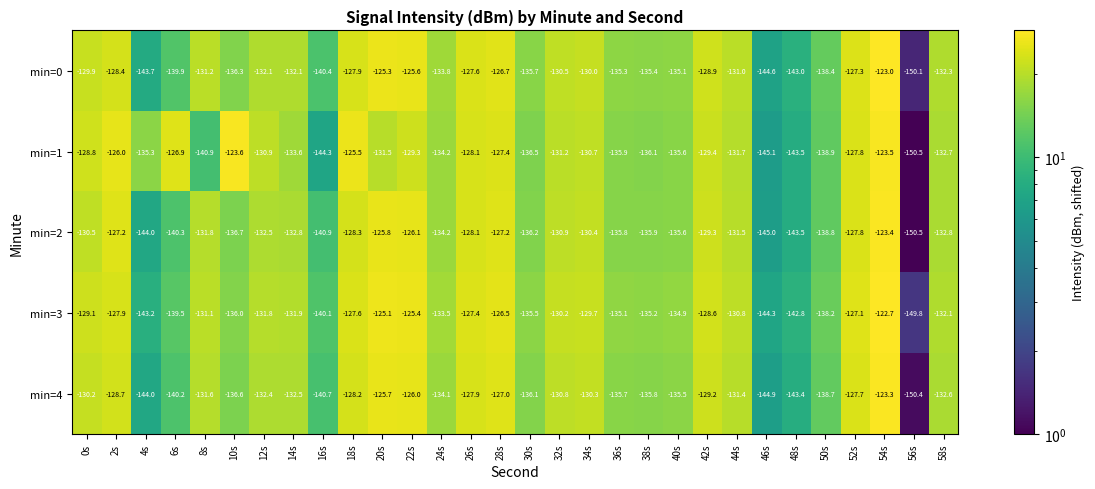

How many categories are shown in the chart?

30